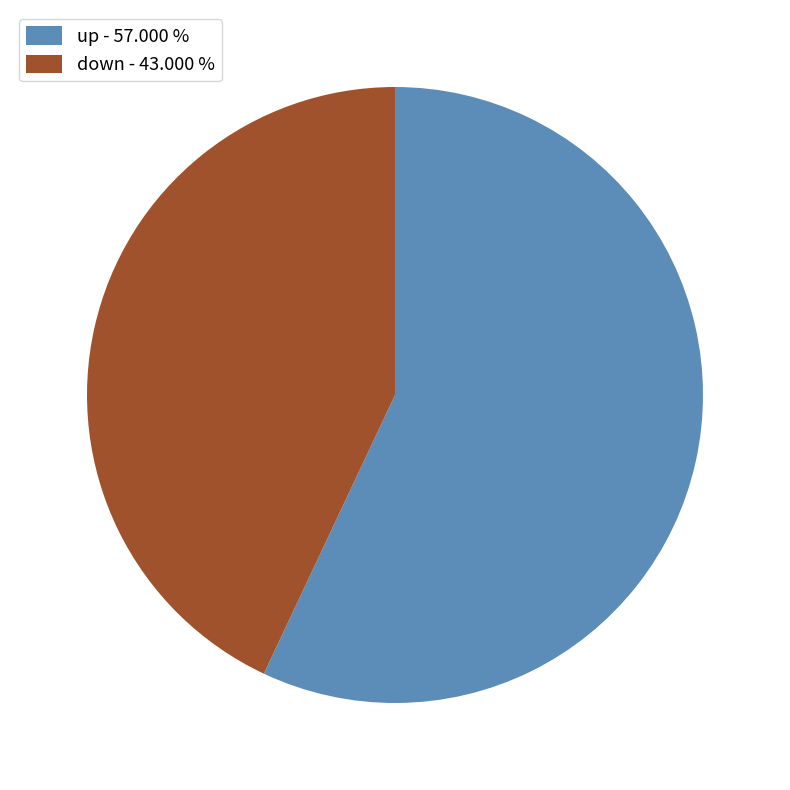

What is the ratio of the value at up - 57.000 % to the value at down - 43.000 %?

1.3